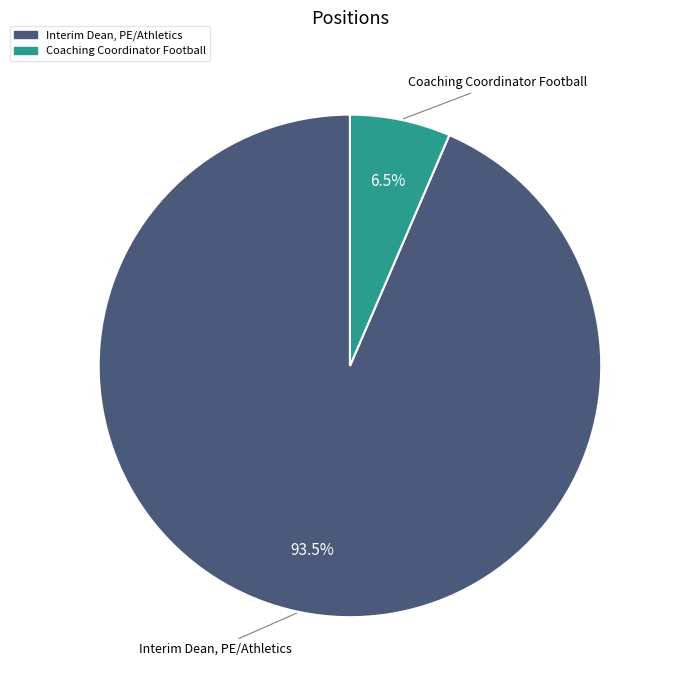

Is the sum of Interim Dean, PE/Athletics and Coaching Coordinator Football greater than half?

Yes